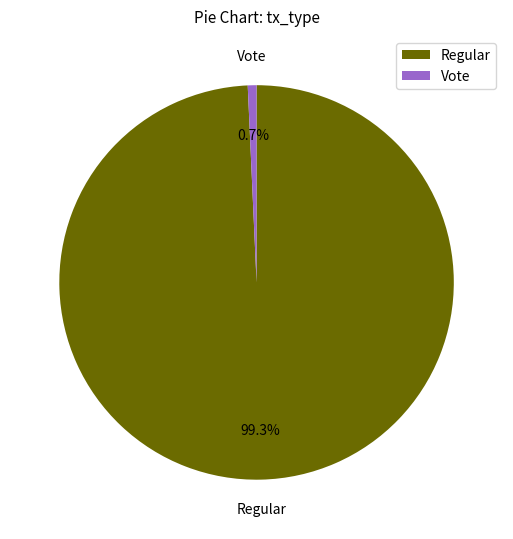

Rank the categories by value from highest to lowest.

Regular, Vote